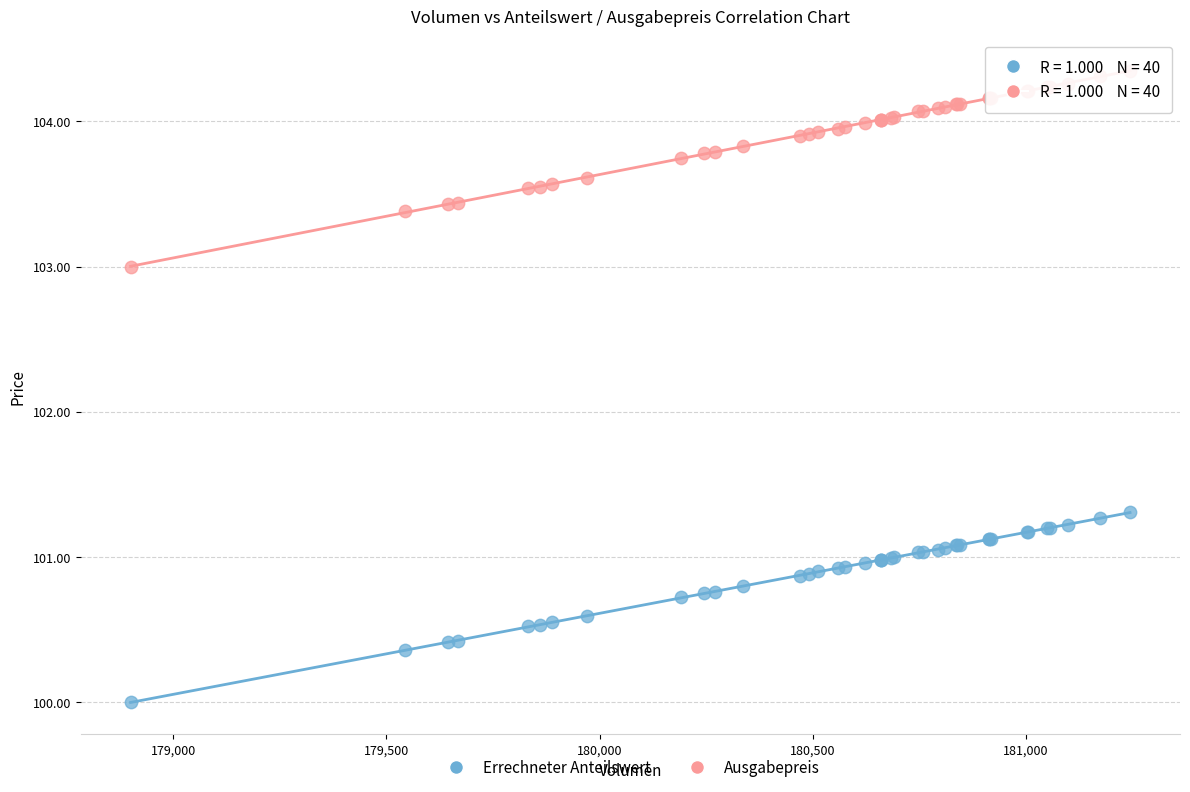

Which series has the largest Y range (max minus min)?

Ausgabepreis